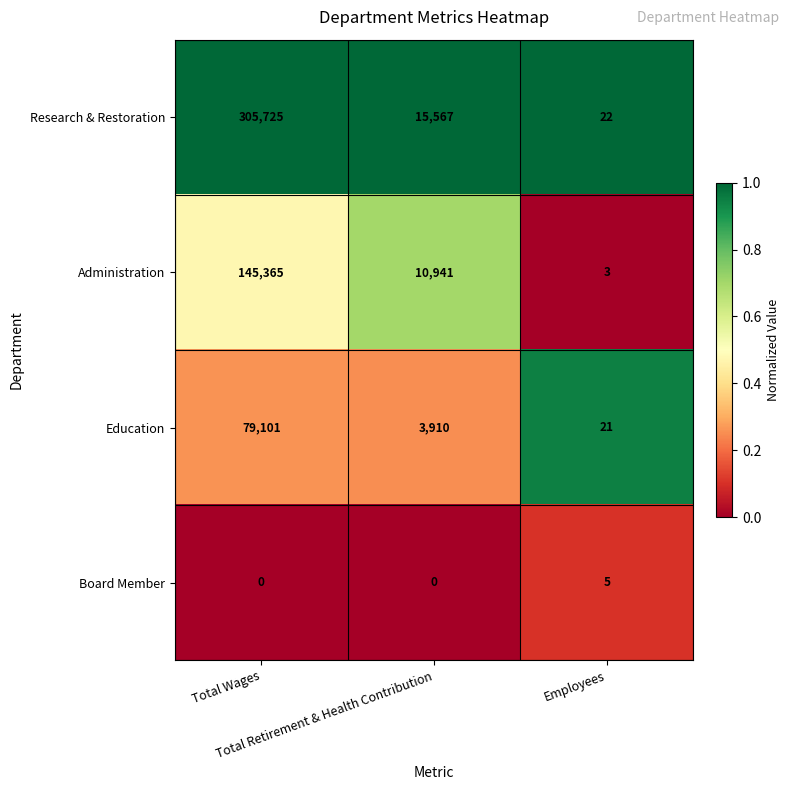

What is the sum of all Education values?

83032